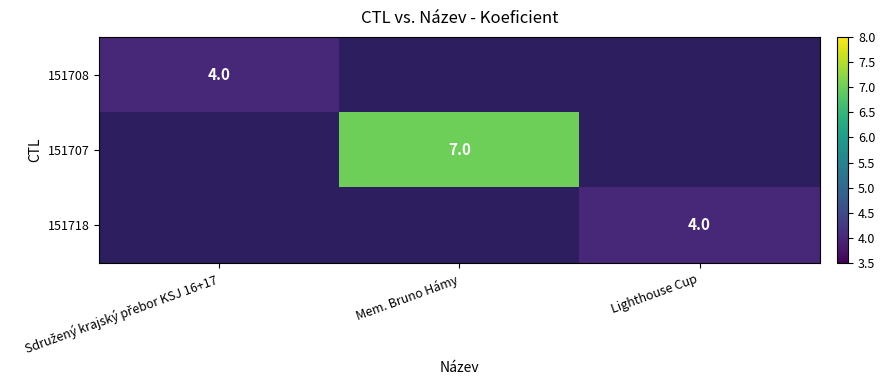

True or false: 151718 has a value of 4 at Lighthouse Cup.

True